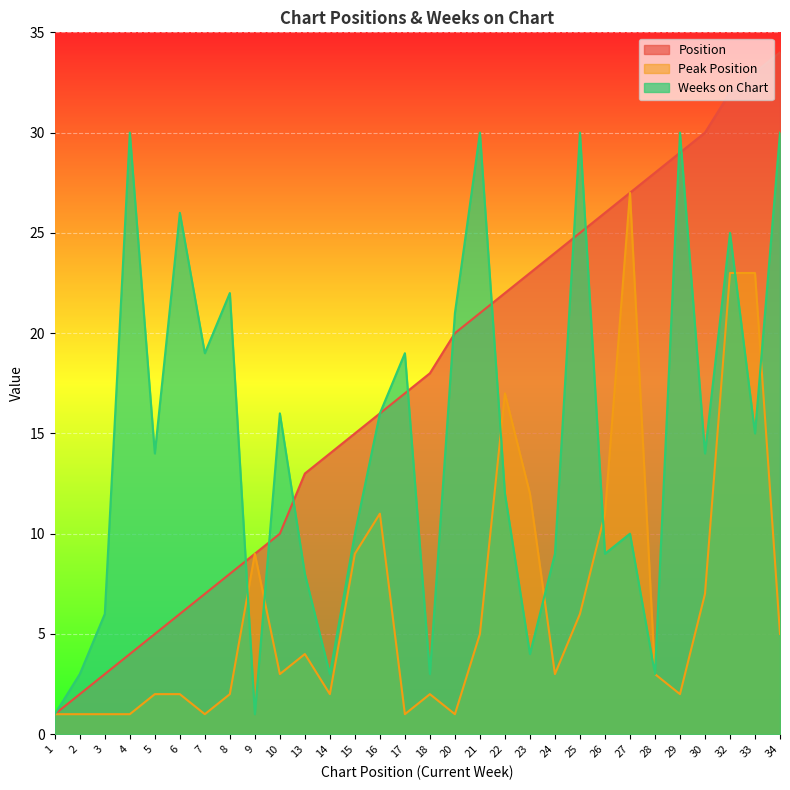

How many lines are shown in the chart?

3